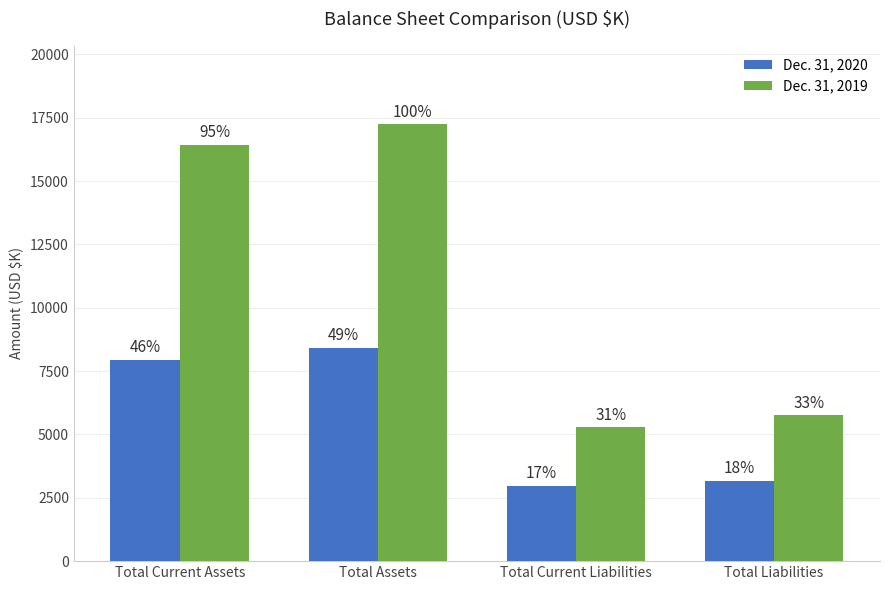

Which series has the widest spread of values?

Dec. 31, 2019